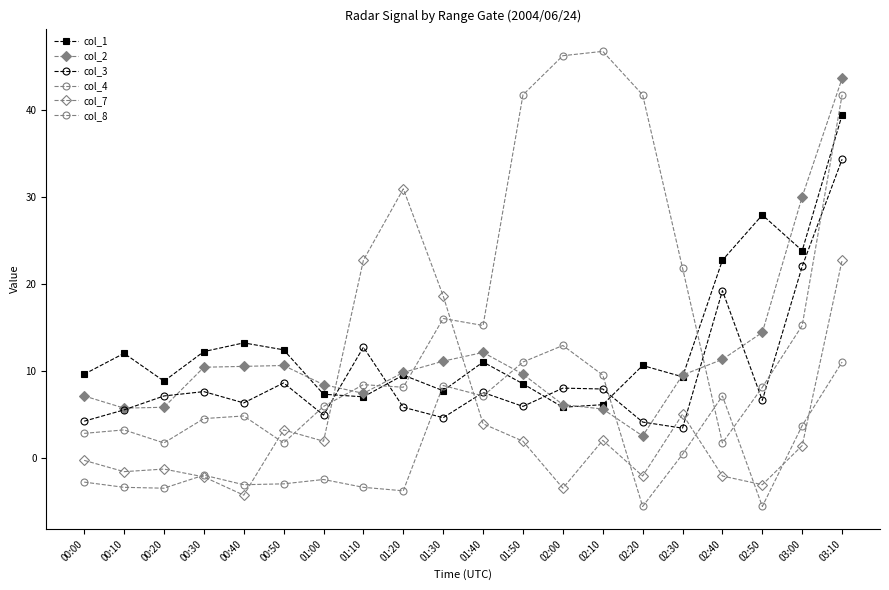

Is this an area chart (filled region under the line)?

No